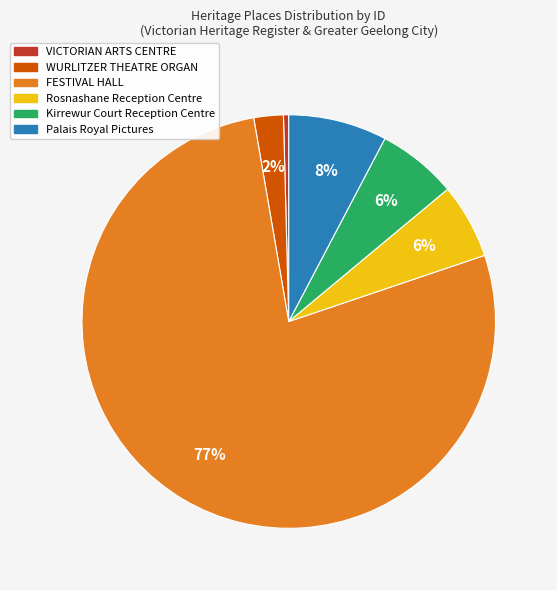

How many segments does this pie chart have?

6